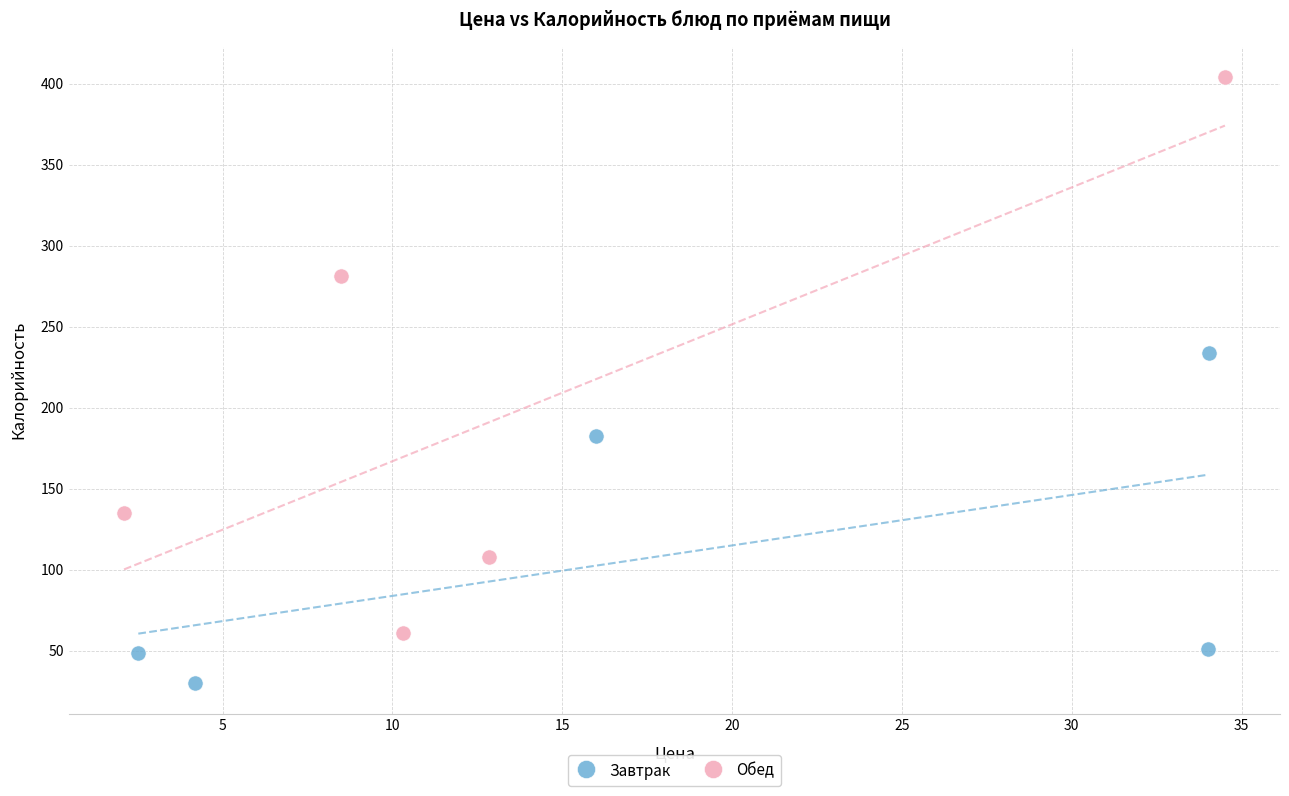

Which series reaches the maximum Y coordinate?

Обед